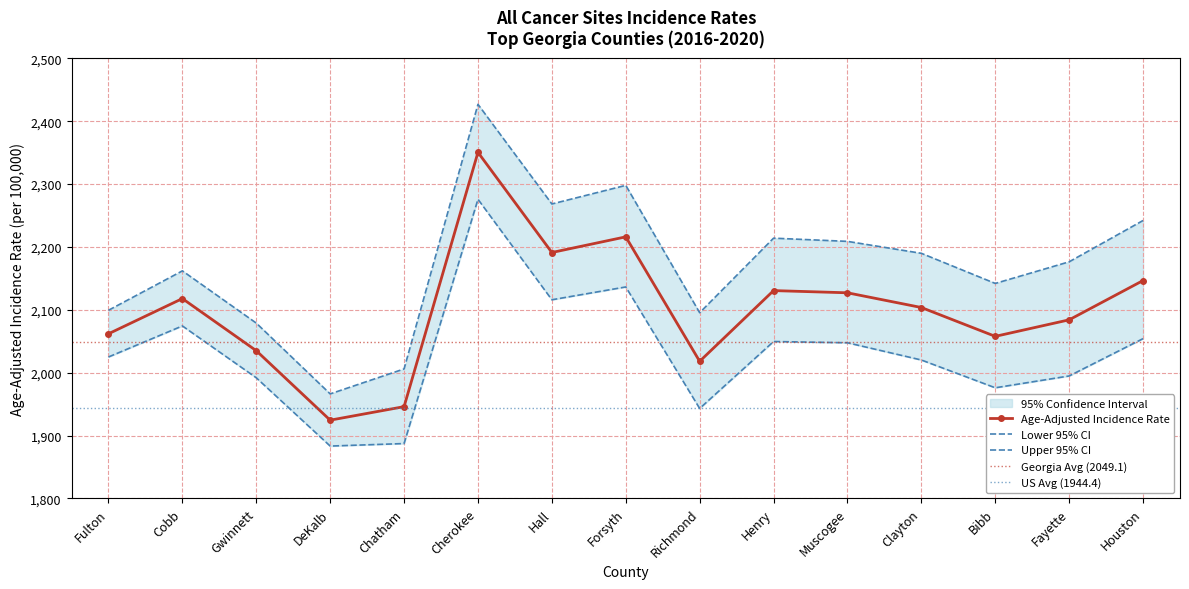

List the labels in order of Upper 95% CI value, largest first.

Cherokee, Forsyth, Hall, Houston, Henry, Muscogee, Clayton, Fayette, Cobb, Bibb, Fulton, Richmond, Gwinnett, Chatham, DeKalb